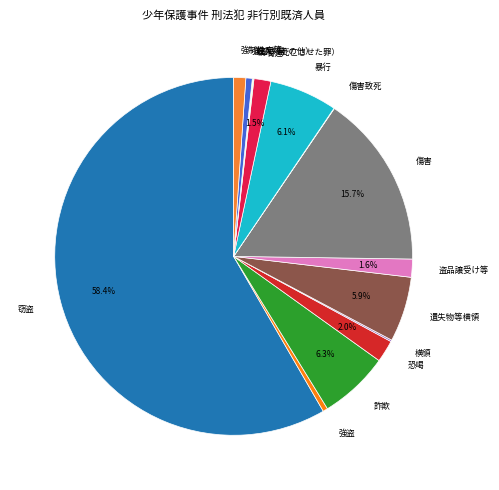

Which slice is the largest?

窃盗